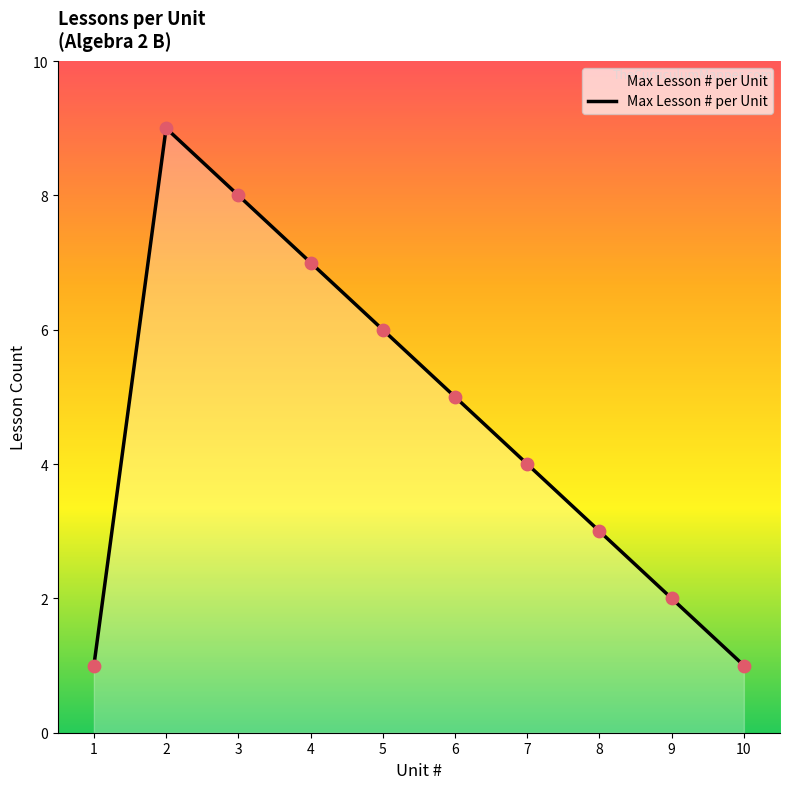

Which has a higher value, 7 or 2?

2